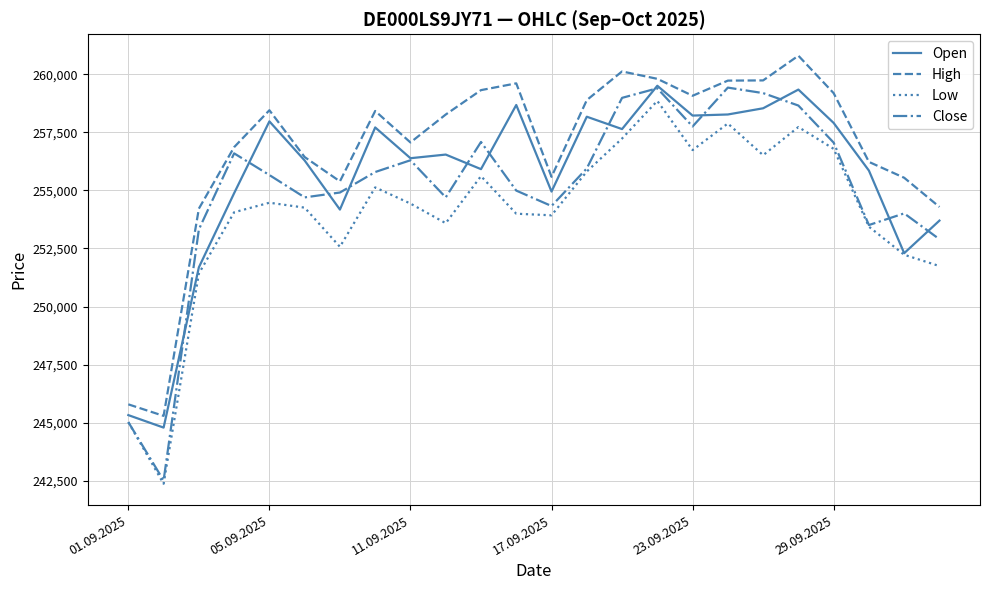

What is the smallest value displayed?

242364